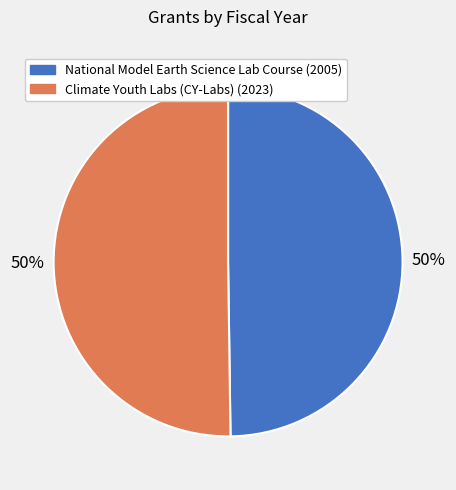

Do Climate Youth Labs (CY-Labs) and National Model Earth Science Lab Course together represent more than half of the pie?

Yes